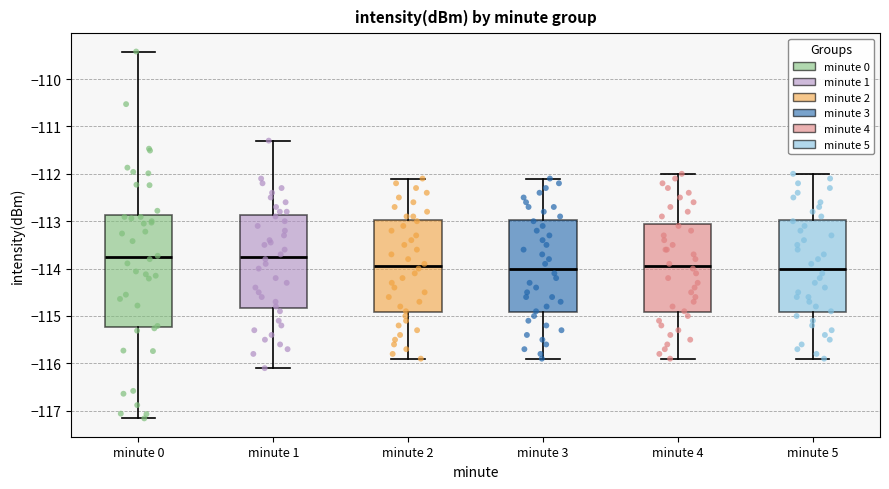

Comparing the boxes themselves (not the whiskers), which one is the tallest?

minute 0